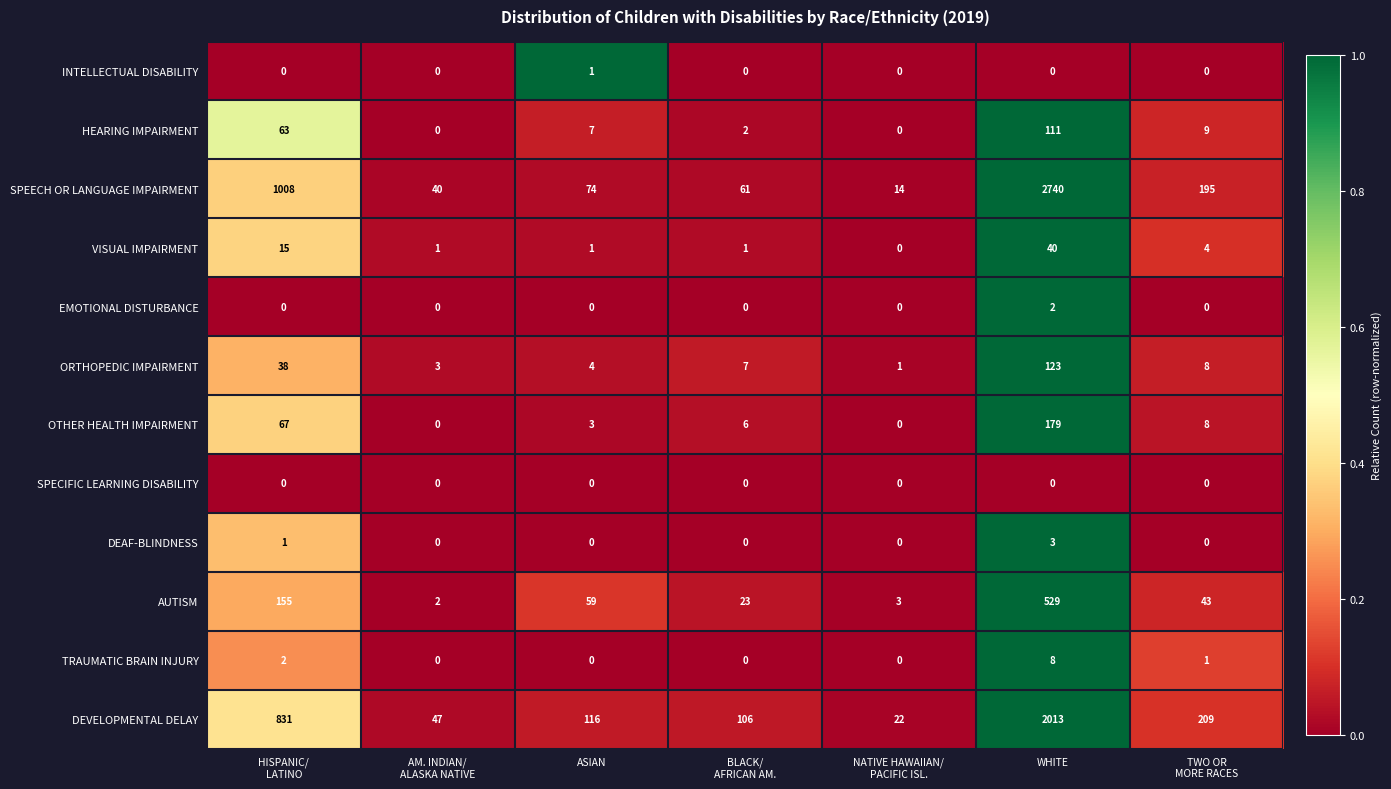

Which category has the highest value across all series?

WHITE